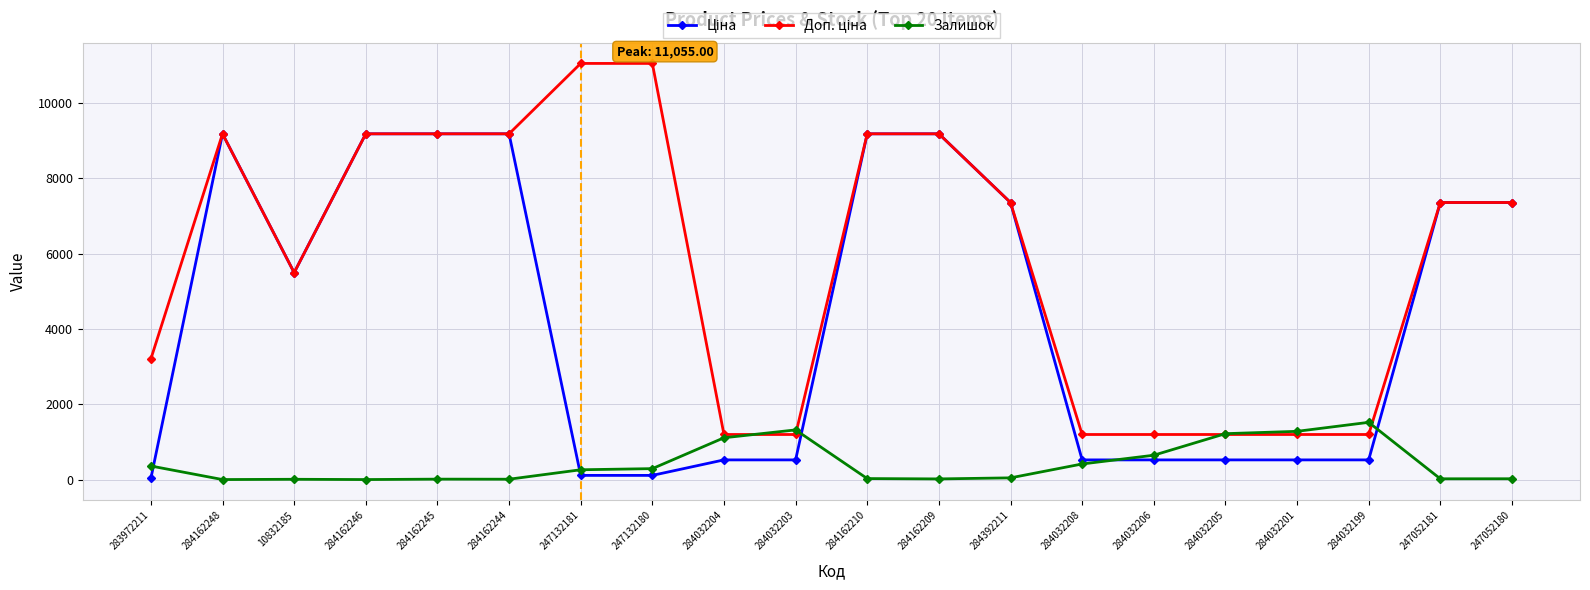

The Залишок series shows 21.0 at 247052180. True or false?

True